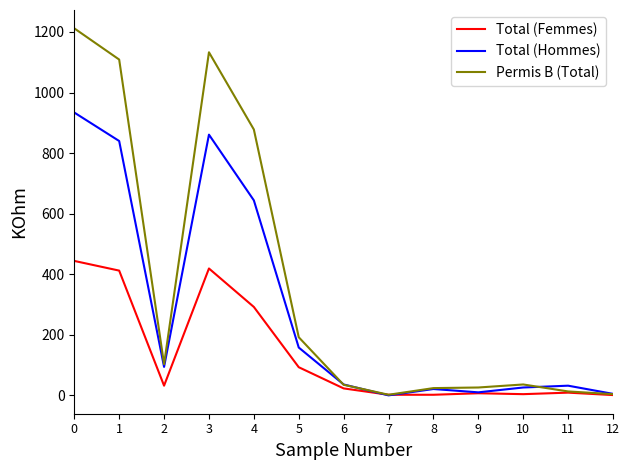

The value of Total (Femmes) at 5 is 93. True or false?

True